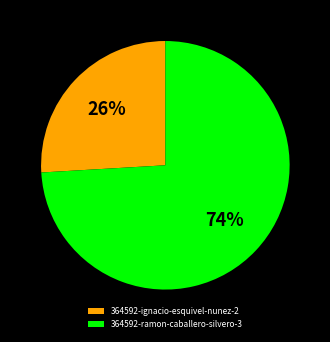

Do 364592-ramon-caballero-silvero-3 and 364592-ignacio-esquivel-nunez-2 together represent more than half of the pie?

Yes